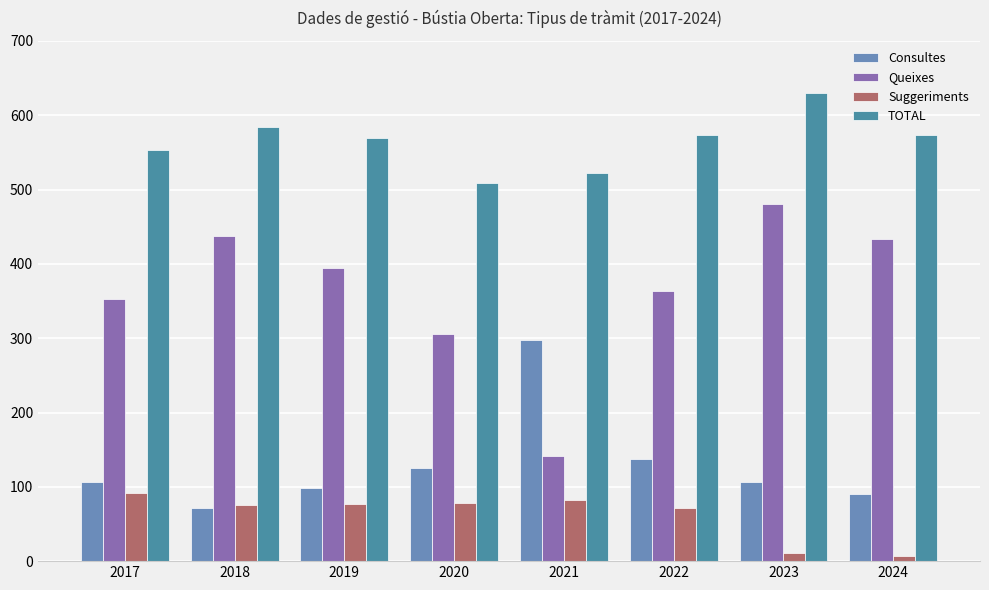

How many data points in TOTAL are less than 573?

4